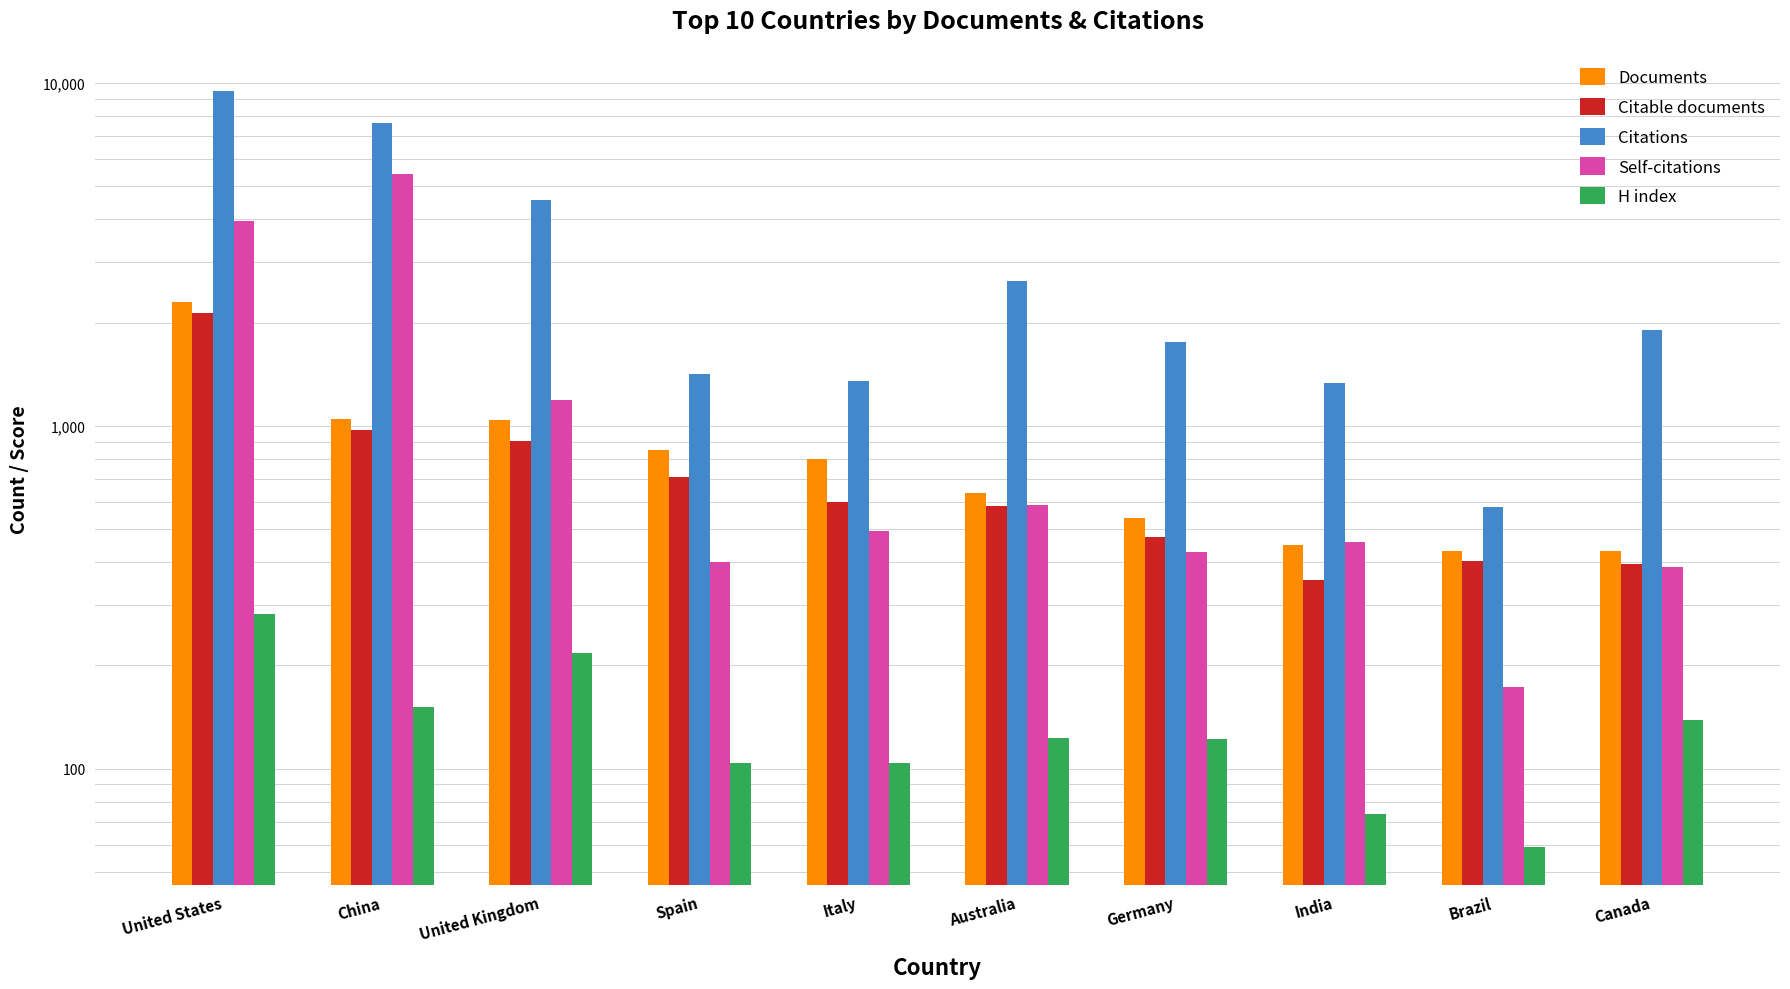

Reading left to right, what are all the values shown in this chart?

Documents: United States=2293	China=1044	United Kingdom=1040	Spain=848	Italy=801	Australia=639	Germany=539	India=448	Brazil=431	Canada=430
Citable documents: United States=2128	China=974	United Kingdom=903	Spain=707	Italy=601	Australia=583	Germany=475	India=354	Brazil=403	Canada=396
Citations: United States=9484	China=7638	United Kingdom=4565	Spain=1417	Italy=1352	Australia=2653	Germany=1760	India=1336	Brazil=580	Canada=1903
Self-citations: United States=3957	China=5418	United Kingdom=1191	Spain=400	Italy=495	Australia=587	Germany=429	India=459	Brazil=173	Canada=388
H index: United States=282	China=151	United Kingdom=218	Spain=104	Italy=104	Australia=123	Germany=122	India=74	Brazil=59	Canada=139